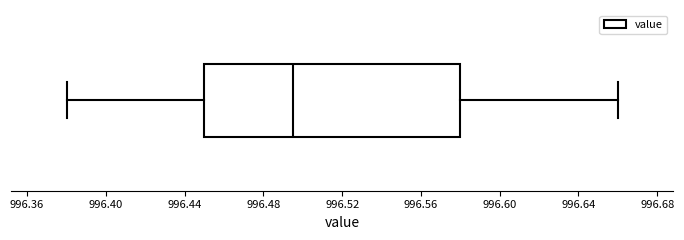

Where does the left whisker of the box end on the x-axis? The values are not printed on the chart, so give them approximately, as read against the axis.

996.380